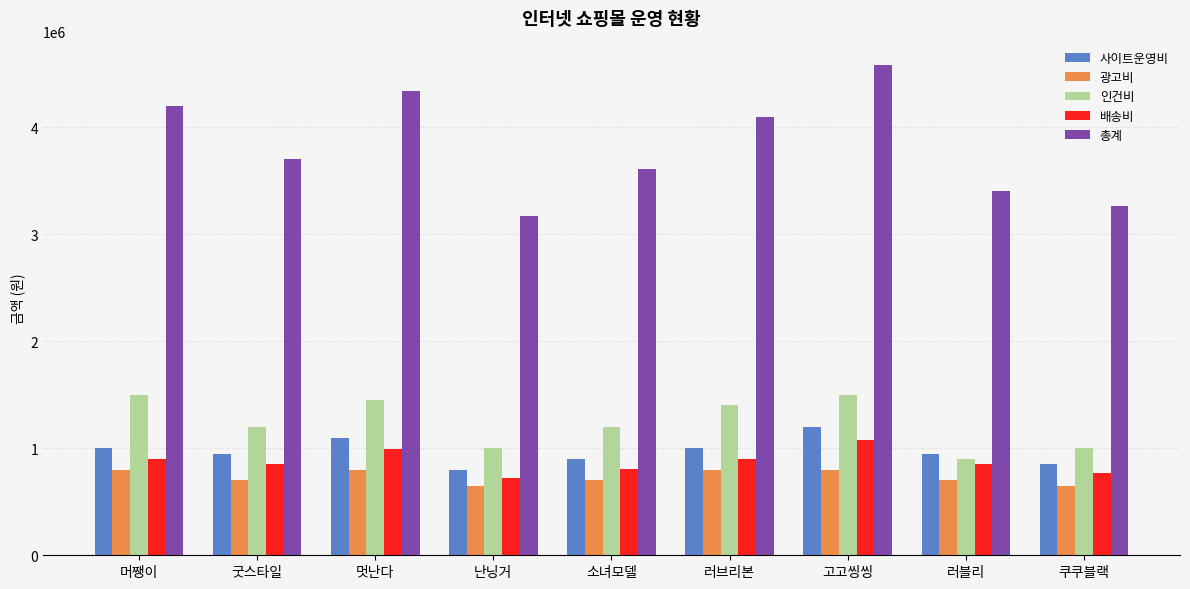

Which category has the lowest value in the 사이트운영비 series?

난닝거